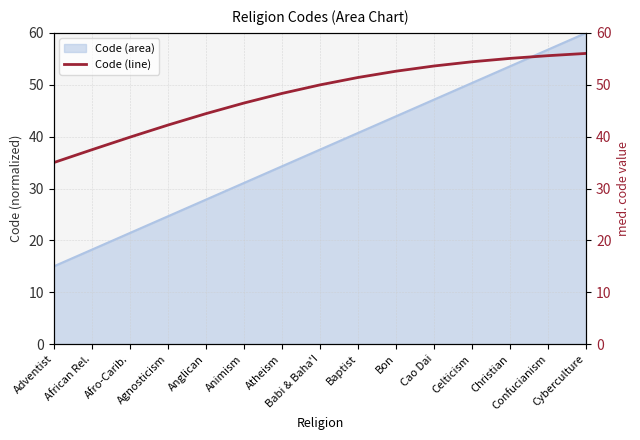

What is the sum of the values at Animism and Bon?

99.1